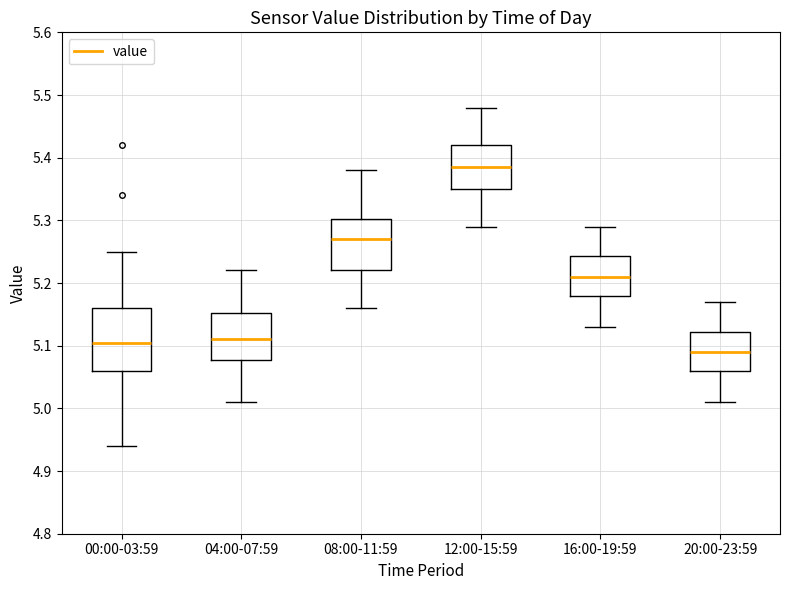

Reading left to right, transcribe this box plot: for each box, give where its median line is, the range the box spans, and where its two whiskers end, as read against the y-axis. The values are not printed on the chart, so give them approximately, as read against the axis.

00:00-03:59: median 5.11, box 5.06 to 5.16, whiskers 4.94 to 5.25
04:00-07:59: median 5.11, box 5.08 to 5.15, whiskers 5.01 to 5.22
08:00-11:59: median 5.27, box 5.22 to 5.30, whiskers 5.16 to 5.38
12:00-15:59: median 5.39, box 5.35 to 5.42, whiskers 5.29 to 5.48
16:00-19:59: median 5.21, box 5.18 to 5.24, whiskers 5.13 to 5.29
20:00-23:59: median 5.09, box 5.06 to 5.12, whiskers 5.01 to 5.17